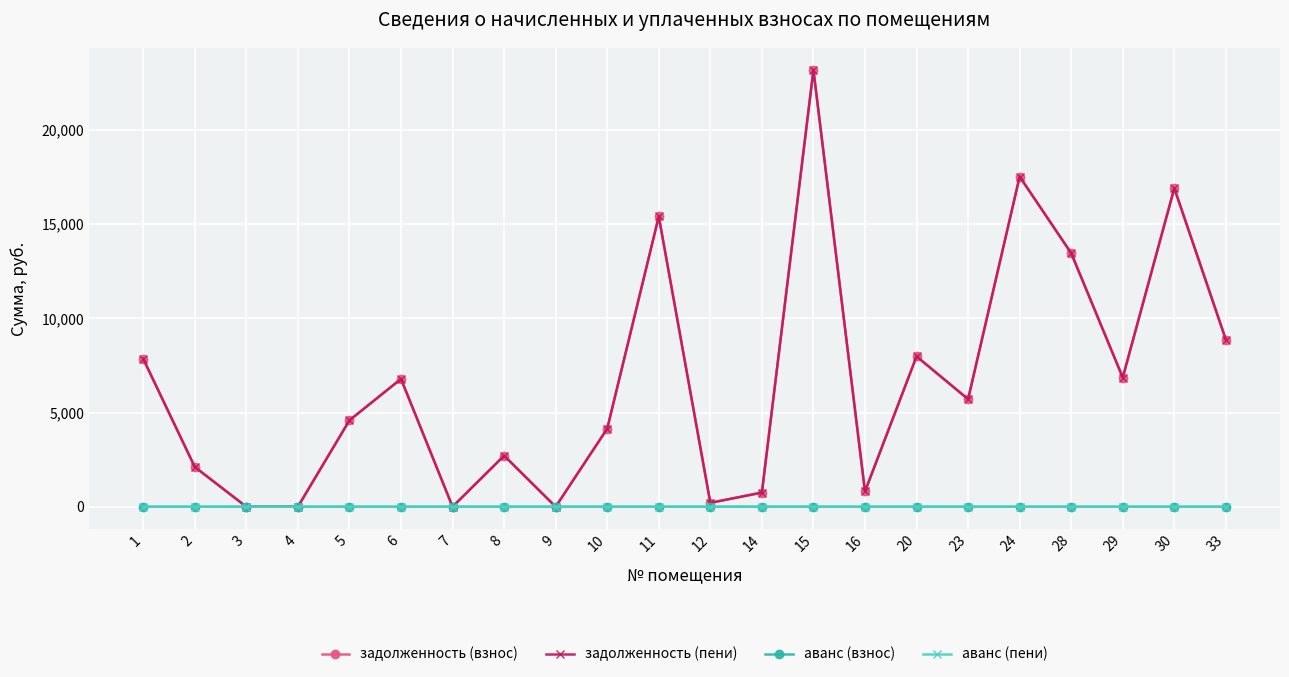

Does the chart have visible grid lines?

Yes